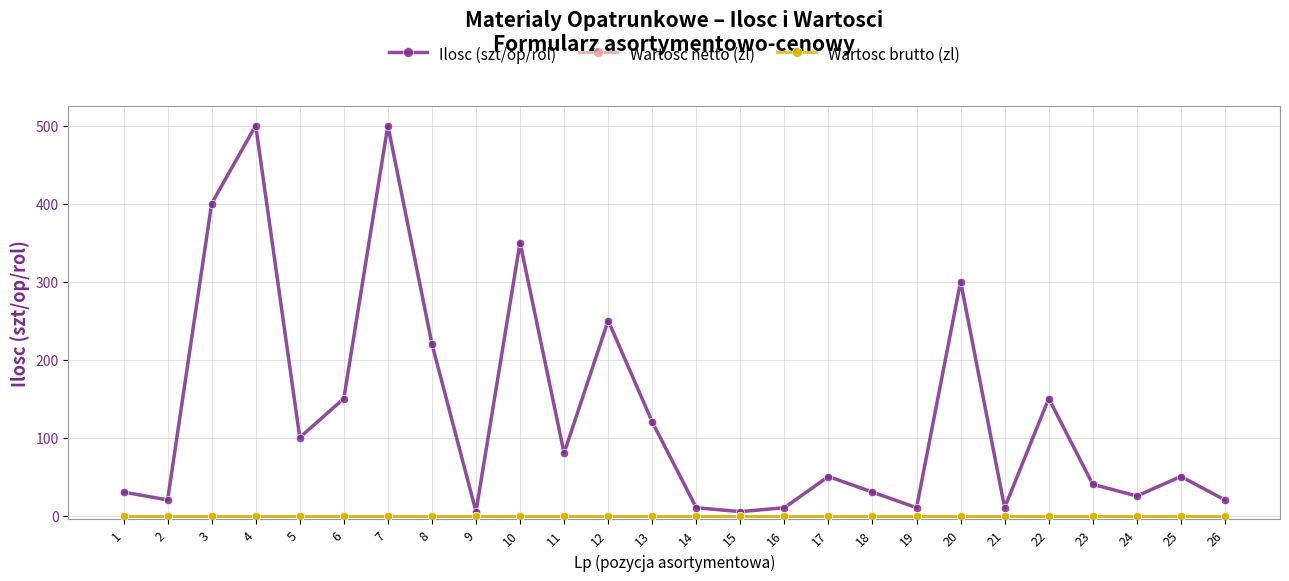

Does the chart have visible grid lines?

Yes